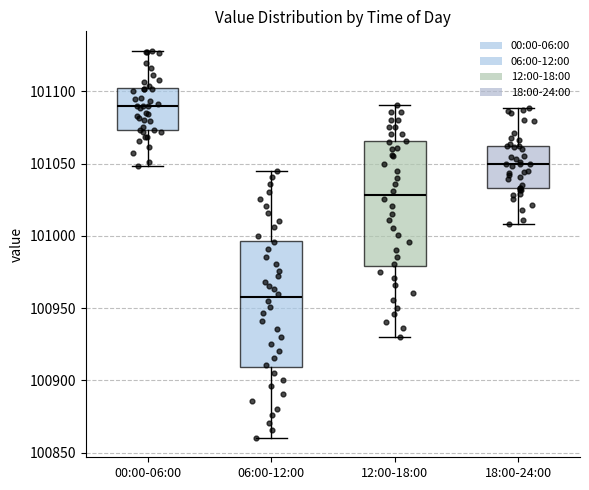

Reading left to right, transcribe this box plot: for each box, give where its median line is, the range the box spans, and where its two whiskers end, as read against the y-axis. The values are not printed on the chart, so give them approximately, as read against the axis.

00:00-06:00: median 101090, box 101075 to 101100, whiskers 101050 to 101130
06:00-12:00: median 100960, box 100910 to 100995, whiskers 100860 to 101045
12:00-18:00: median 101030, box 100980 to 101065, whiskers 100930 to 101090
18:00-24:00: median 101050, box 101035 to 101060, whiskers 101010 to 101090